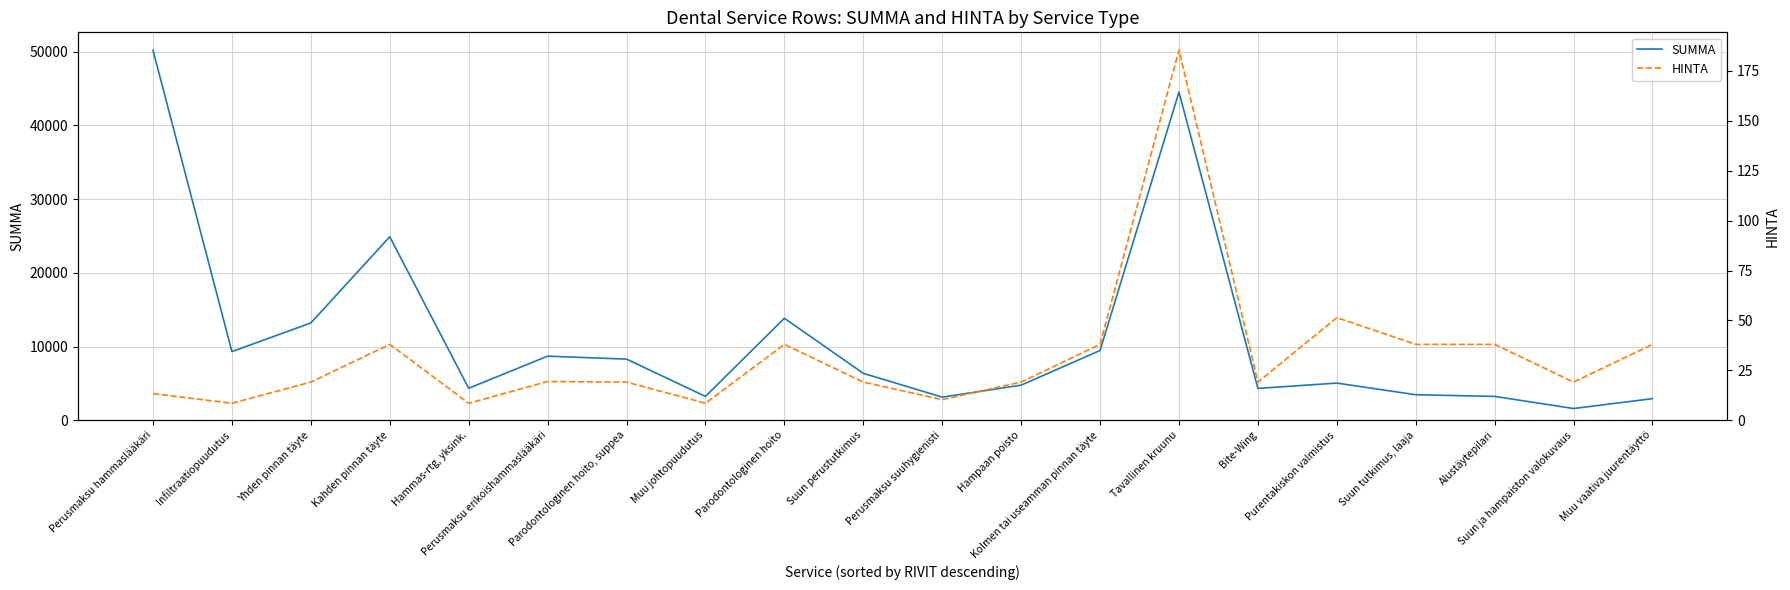

At which category does SUMMA reach its first local peak?

Kahden pinnan täyte